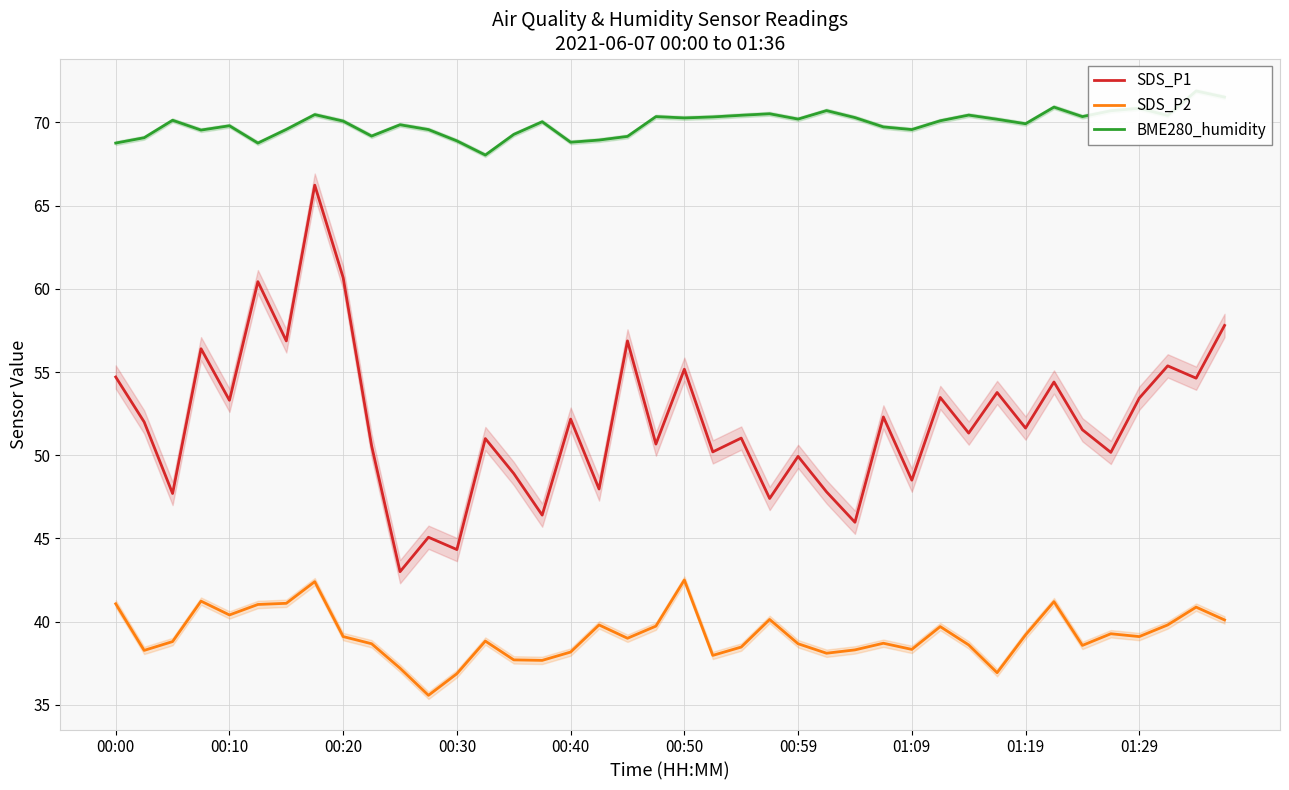

What is the sum of all SDS_P1 values?

2081.1